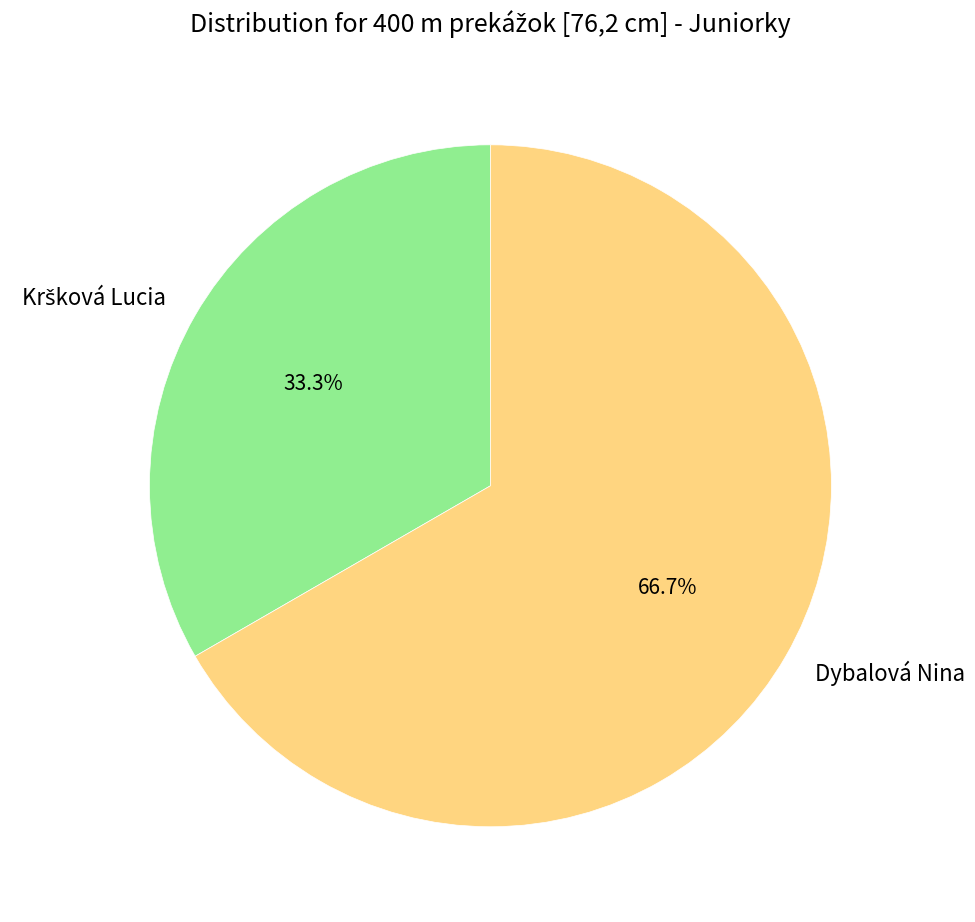

To the nearest percent, what percentage of the pie is Dybalová Nina?

67%